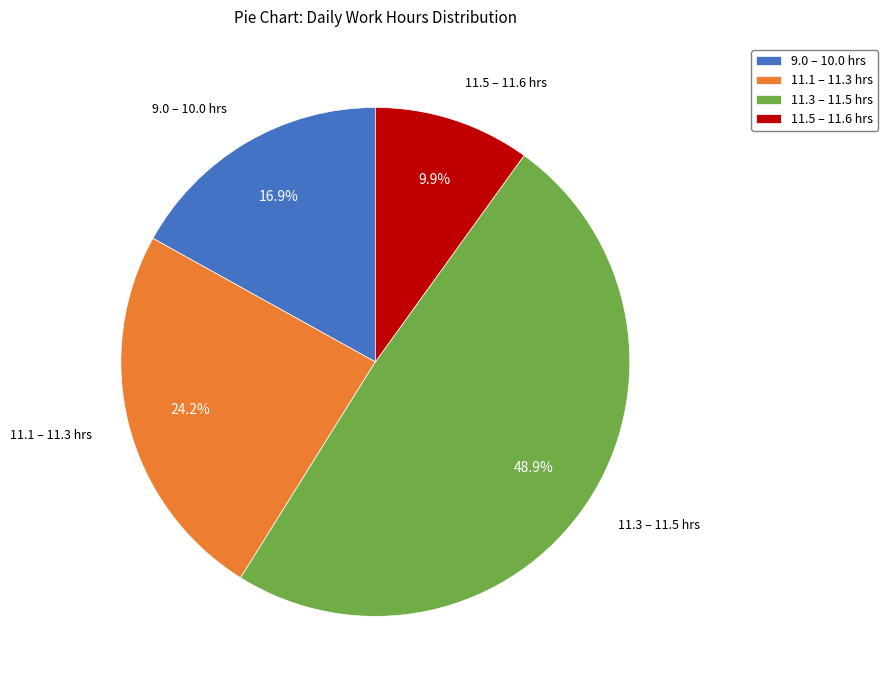

Does any single category account for the majority?

No